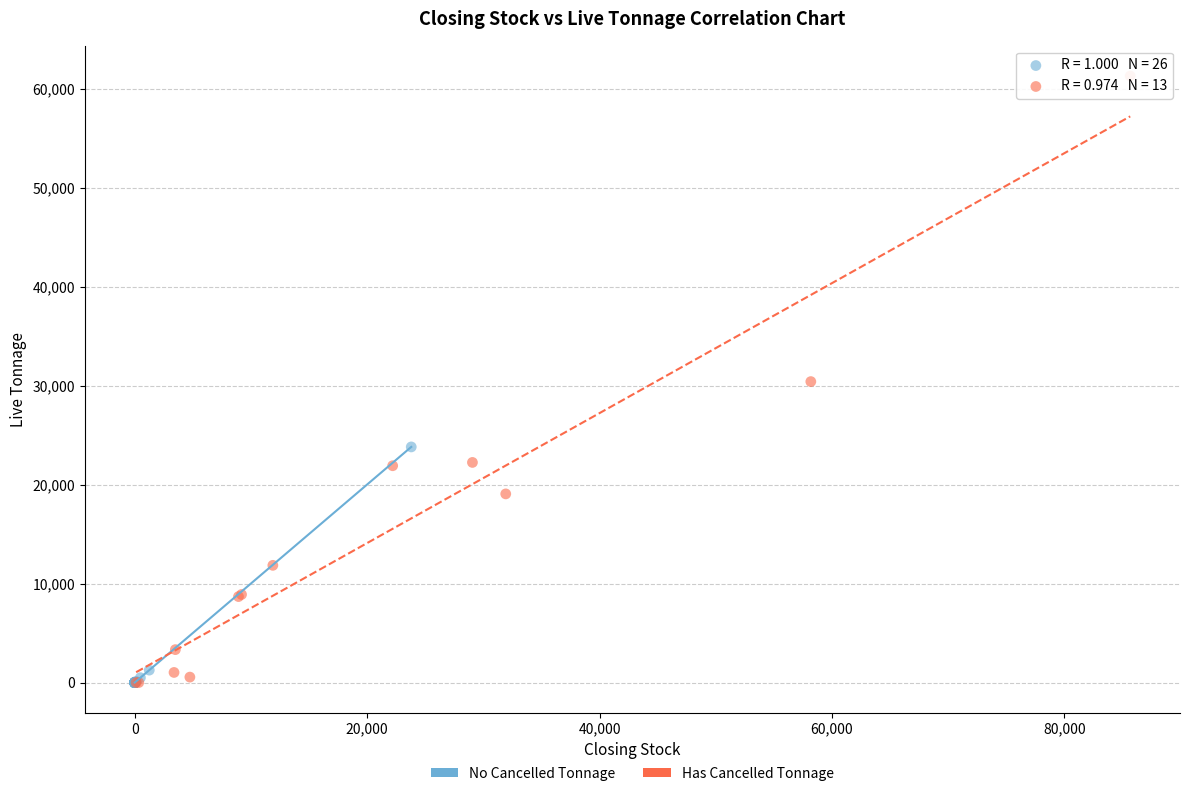

Which series has the largest Y range (max minus min)?

Has Cancelled Tonnage